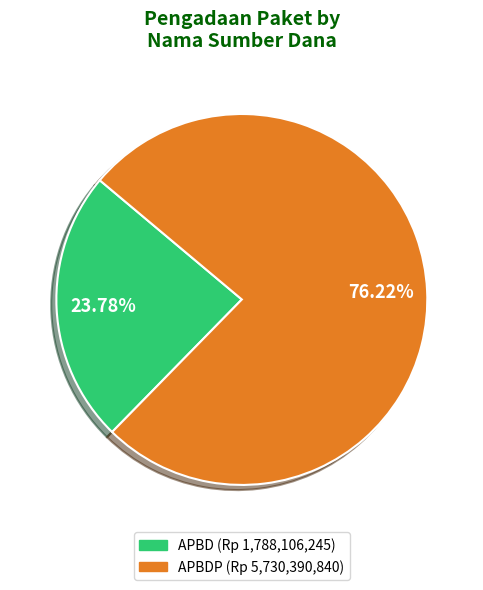

Does any single category account for the majority?

Yes